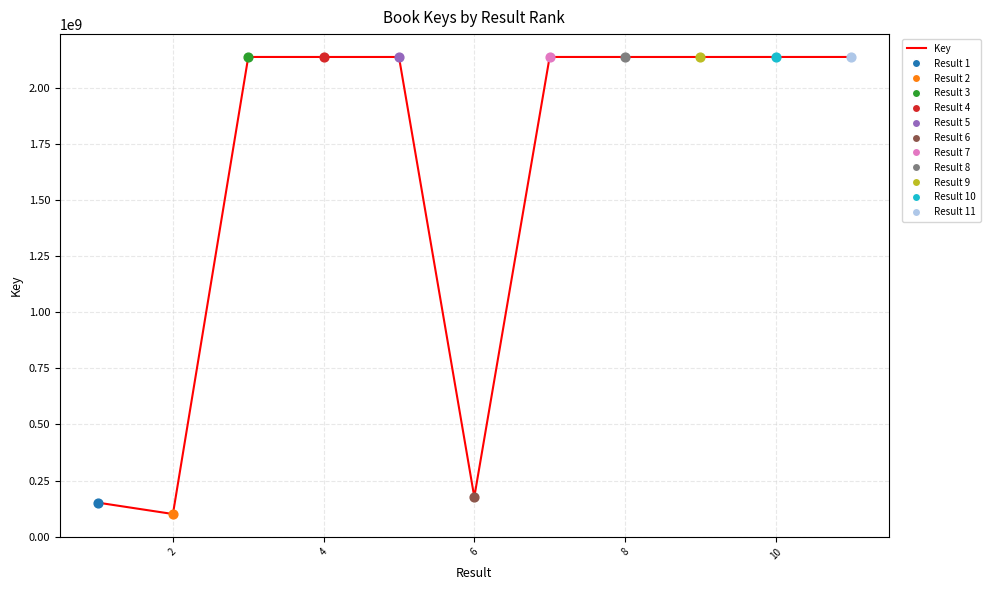

What is the difference between the maximum and minimum values?

2037026780